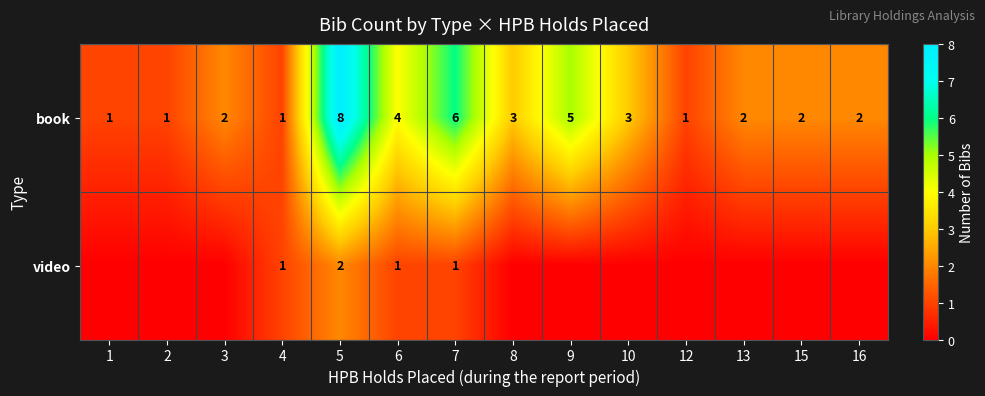

What value does the book series have at 12?

1